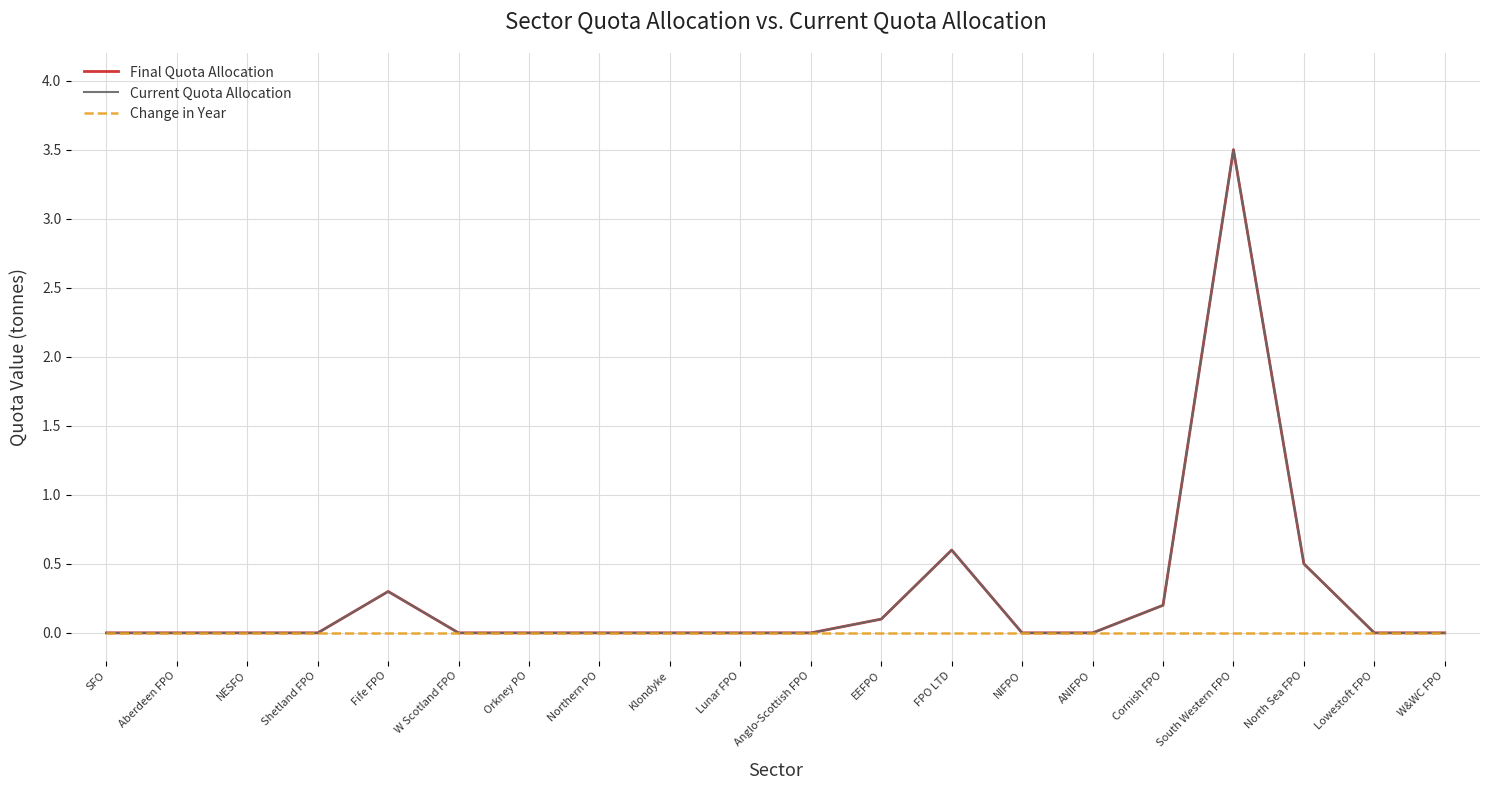

How many lines are shown in the chart?

3